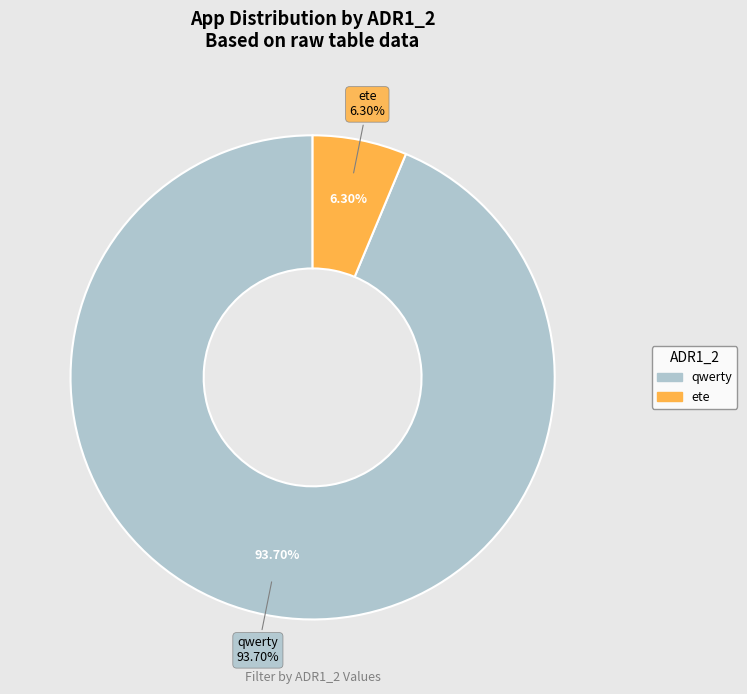

To the nearest percent, what is the difference between the largest and smallest slice percentages?

87%